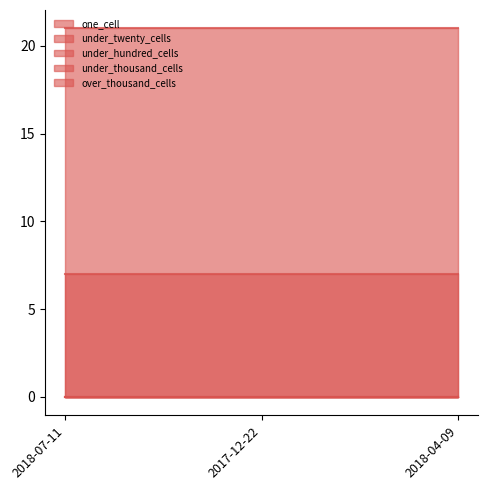

At which category is the sum across all series the highest?

2018-07-11